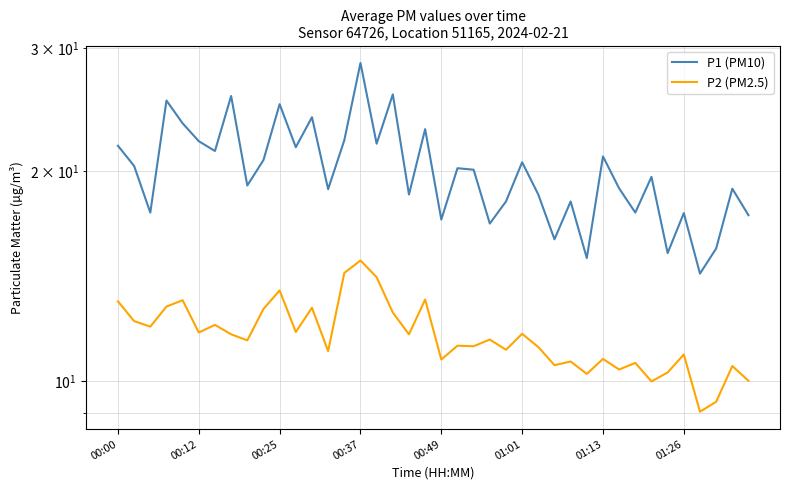

Between 00:25 and 19, which series saw the biggest shift?

P1 (PM10)